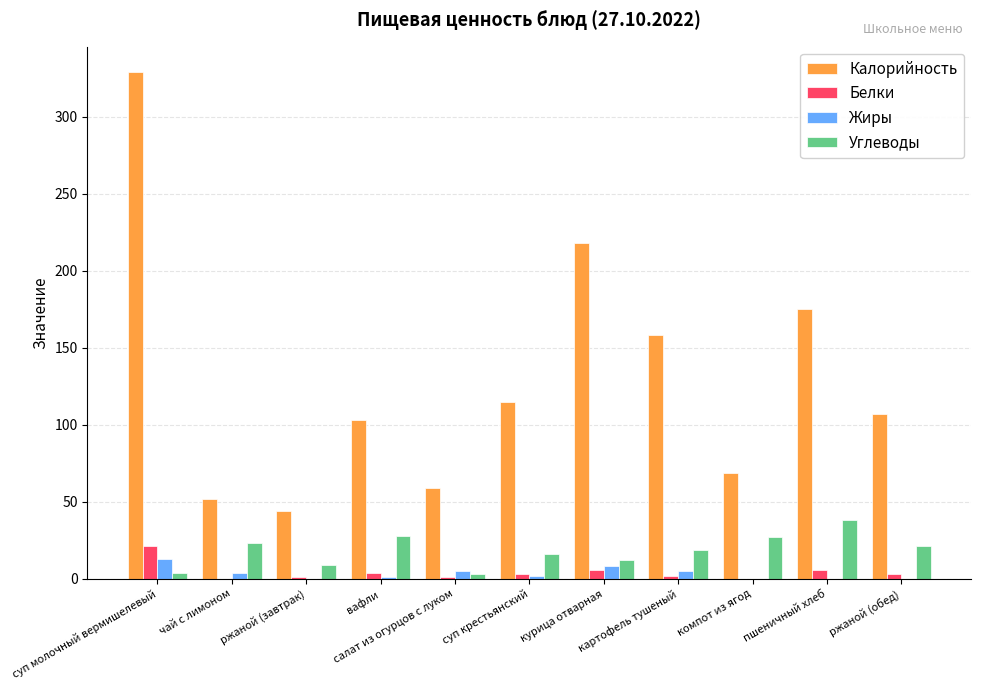

What is the highest value of the Углеводы series?

38